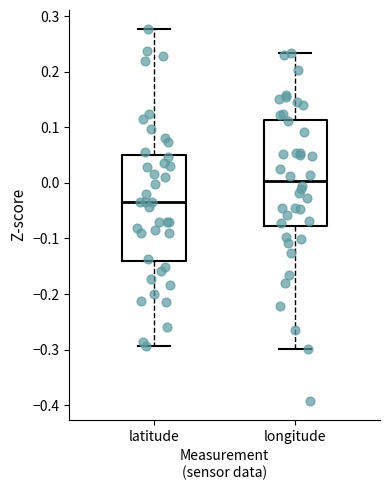

Reading left to right, read every box against the y-axis: the position of its median line, the range the box covers, and the ends of its whiskers. The values are not printed on the chart, so give them approximately, as read against the axis.

latitude: median -0.04, box -0.14 to 0.05, whiskers -0.29 to 0.28
longitude: median 0.00, box -0.08 to 0.11, whiskers -0.30 to 0.23